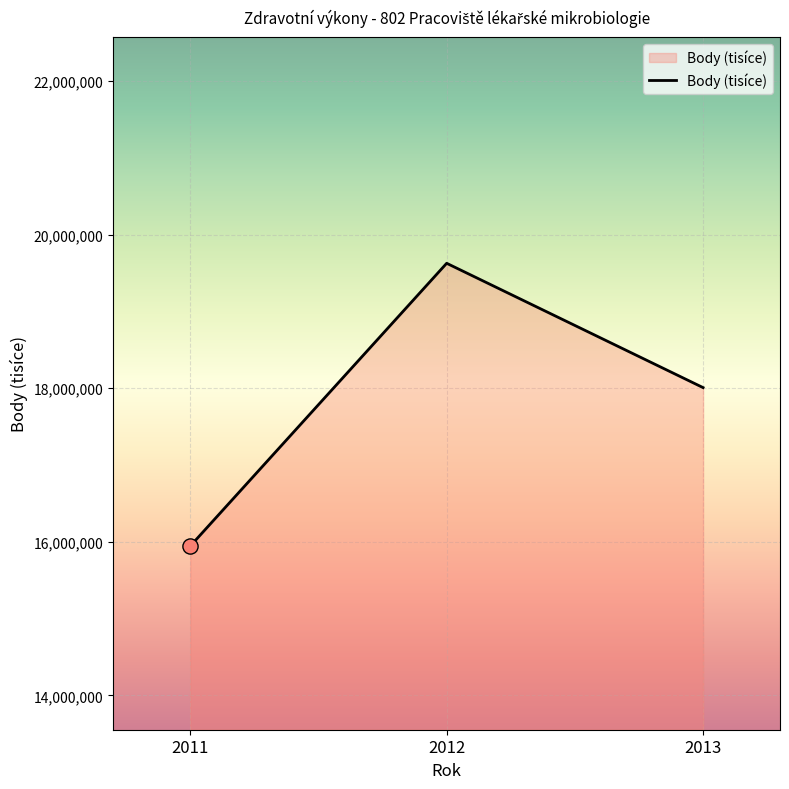

Which has a higher value, 2013 or 2011?

2013